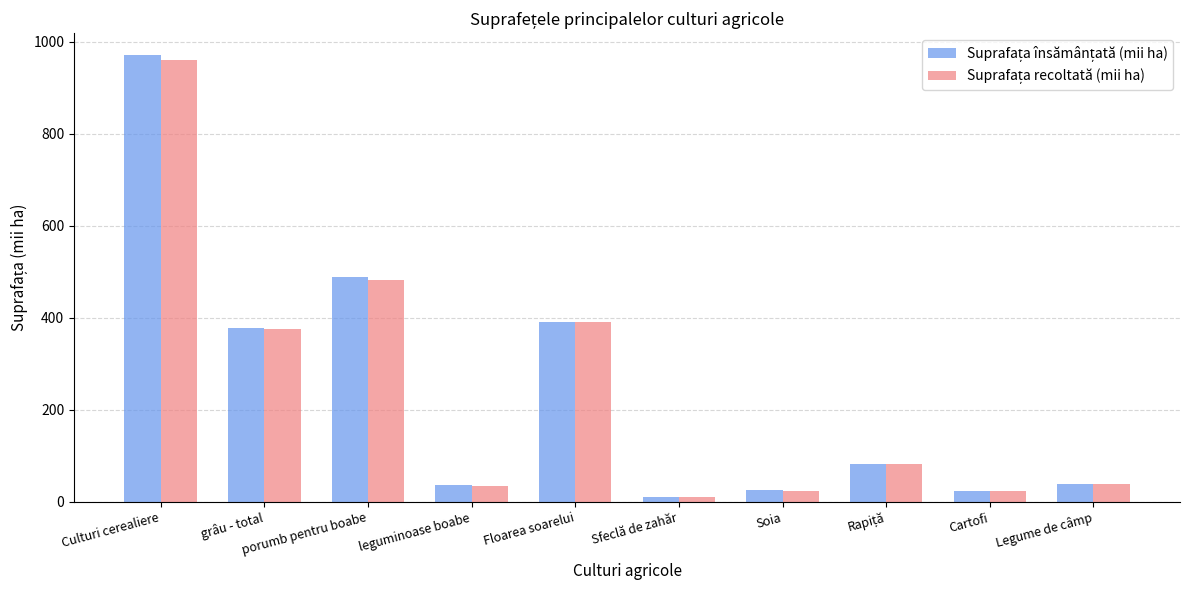

What is the spread (max minus min) of values at porumb pentru boabe?

7.2